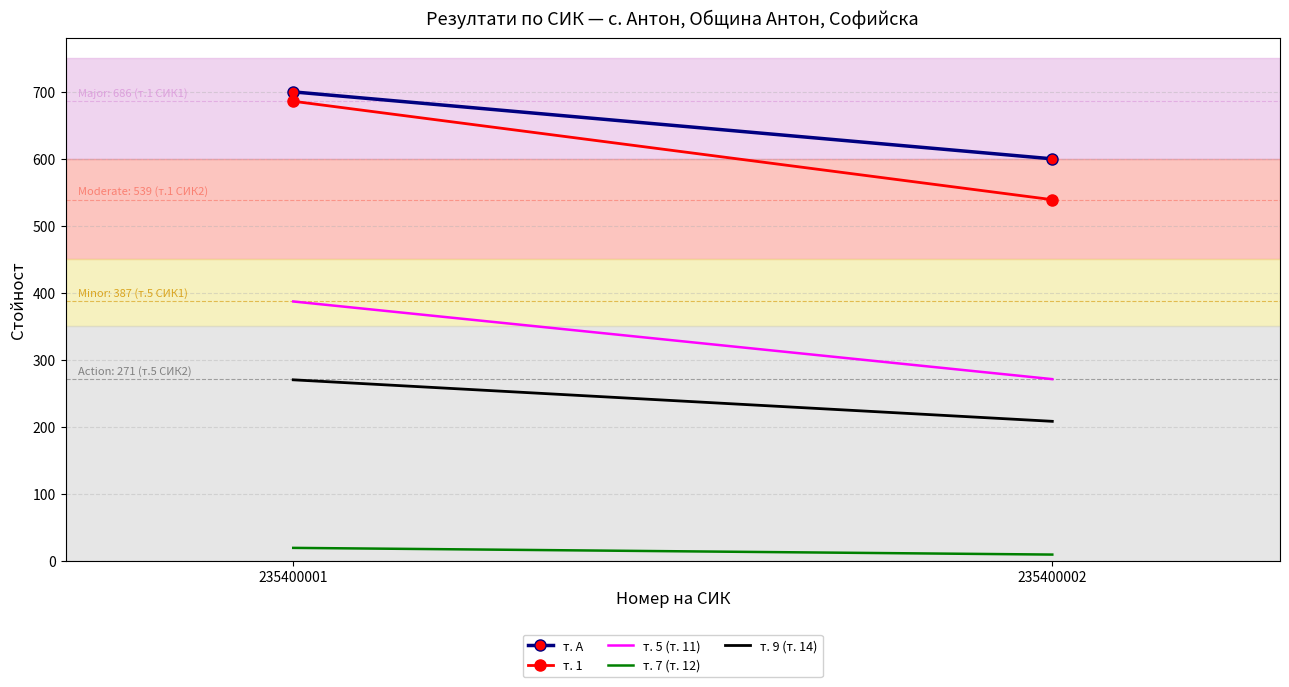

True or false: т. А has a value of 815 at 235400002.

False